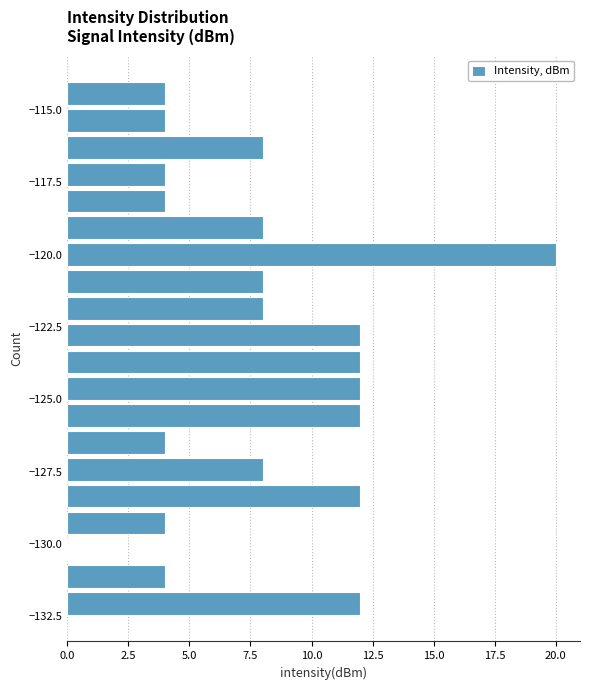

Around what value on the y-axis is the longest bar? Give the approximate position of its centre, as read against the axis.

-120.0